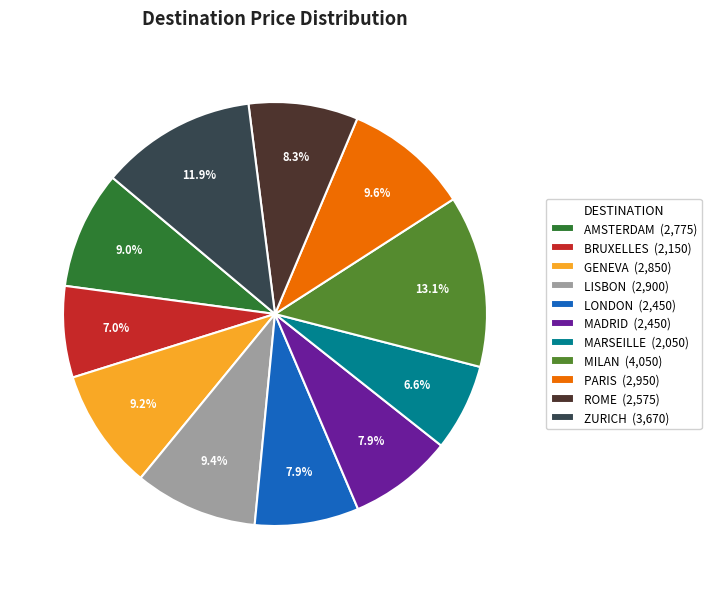

Approximately how many times larger is the value at ZURICH compared to MADRID?

1.5